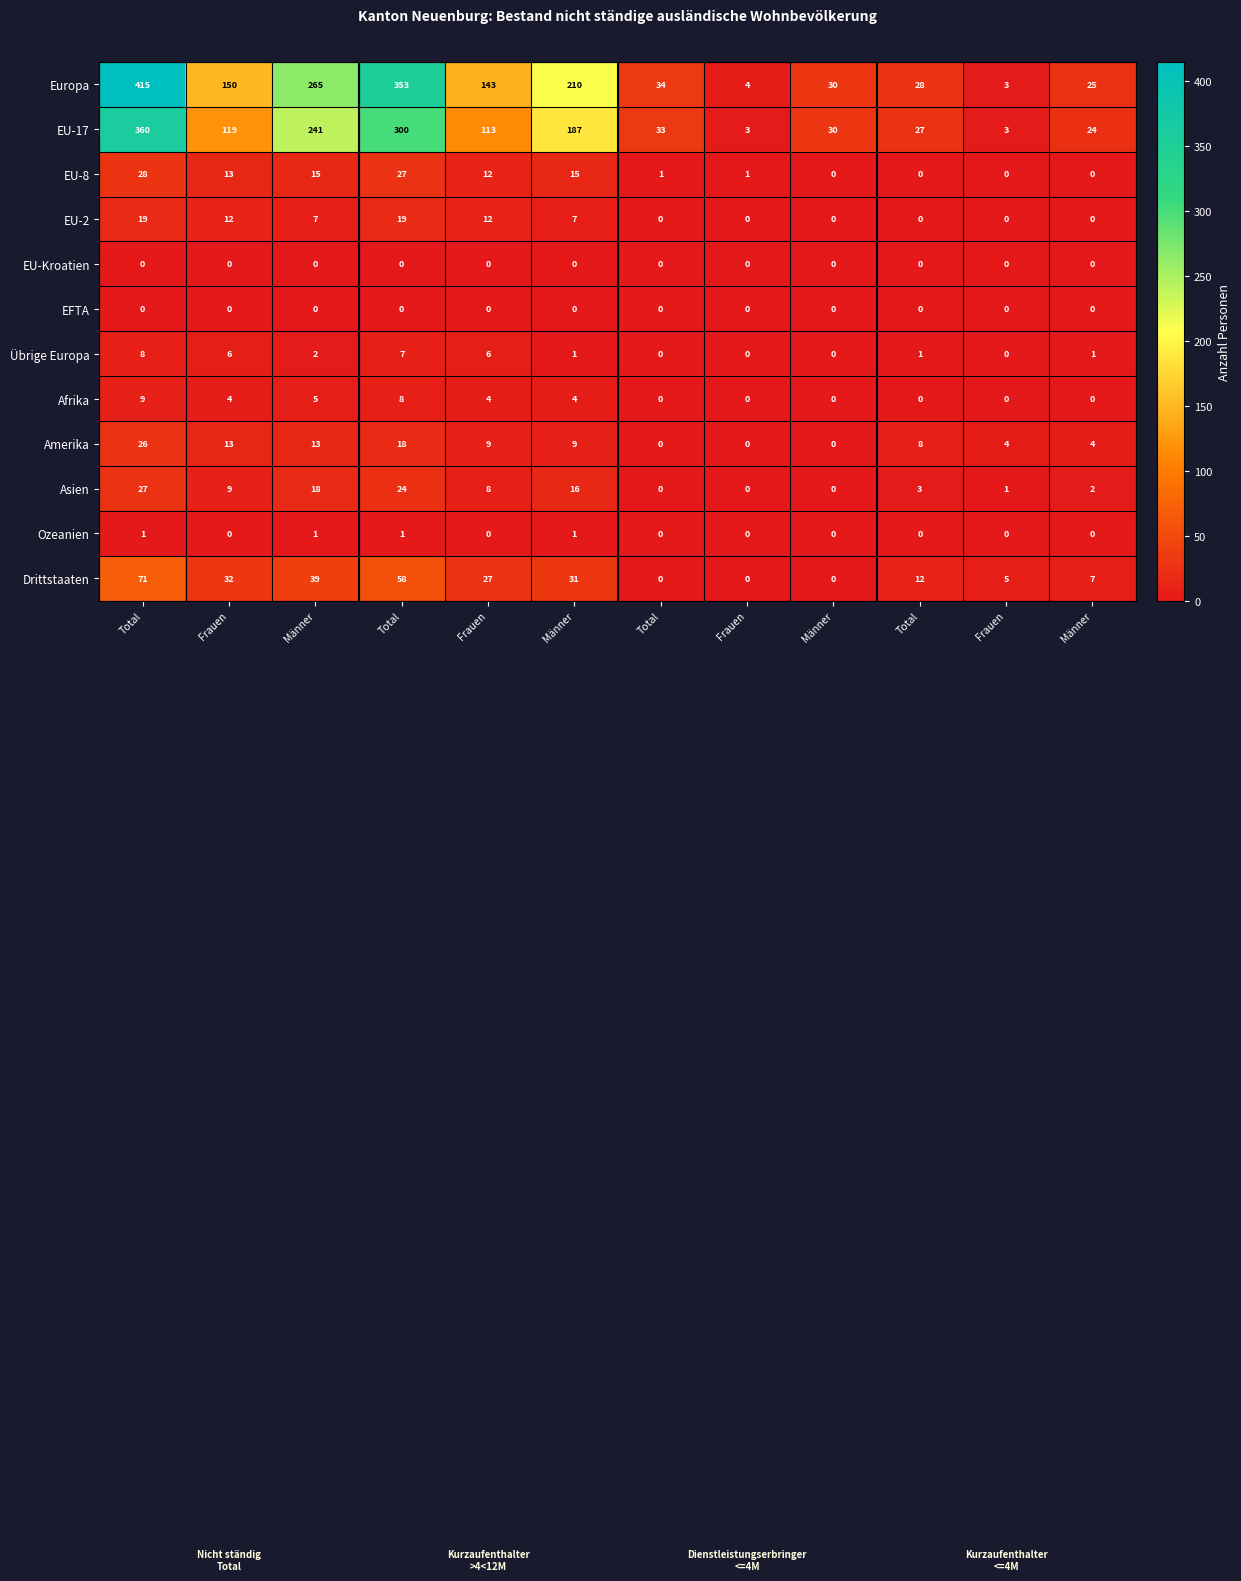

What is the total value across all series at Männer?

606